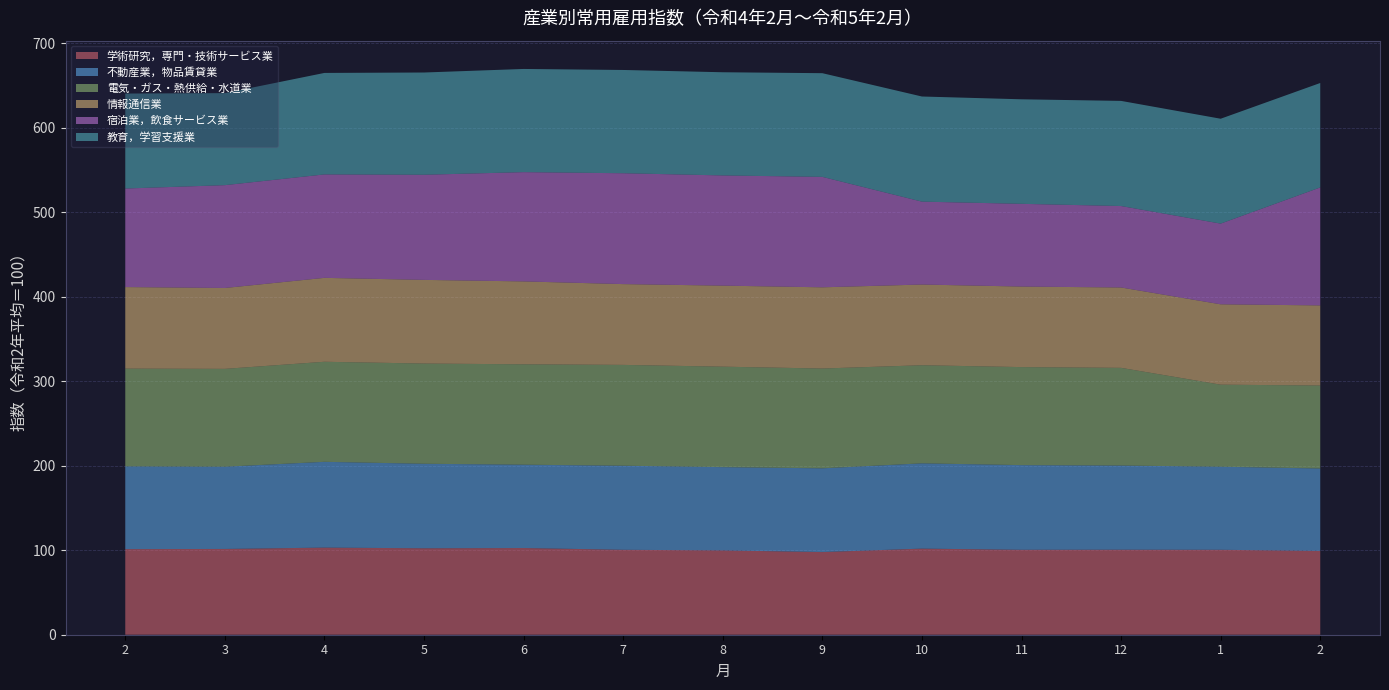

Reading right to left, what are all the values shown in this chart?

学術研究，専門・技術サービス業: 99.2	100.5	100.6	100.5	101.9	97.8	99.8	100.5	102.6	102.3	103.1	101.5	101.3
不動産業，物品賃貸業: 97.5	98.3	99.6	100.2	100.9	99.1	98.5	99.5	98.6	100.0	101.5	97.3	97.9
電気・ガス・熱供給・水道業: 98.2	97.1	115.6	116.0	116.1	118.1	118.9	119.3	118.8	118.6	118.4	115.8	115.7
情報通信業: 94.8	95.1	95.1	95.3	95.5	96.1	95.9	95.6	98.1	99.0	99.3	95.7	96.5
宿泊業，飲食サービス業: 139.6	95.5	96.4	97.9	98.1	130.7	130.4	131.2	129.3	124.4	122.4	121.7	116.6
教育，学習支援業: 123.6	124.1	124.4	123.7	124.4	122.7	122.1	122.2	122.1	121.0	120.1	108.9	112.4